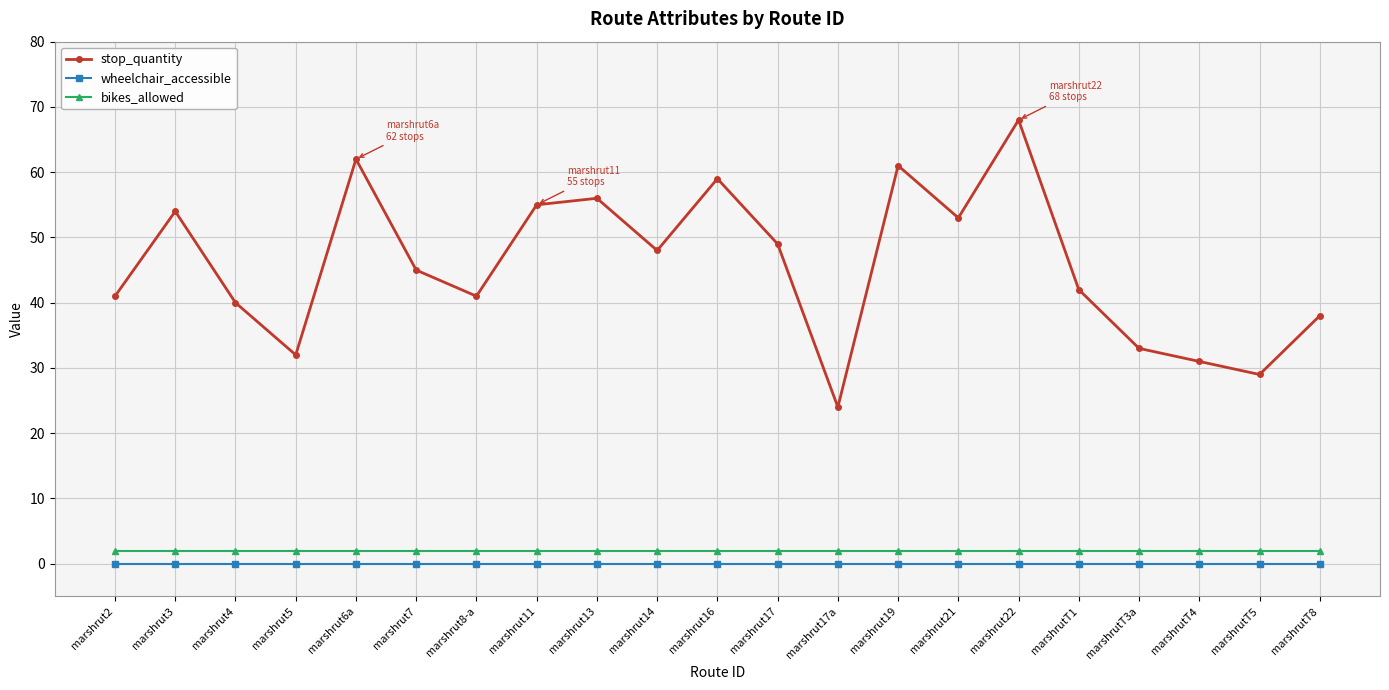

What is the approximate value of bikes_allowed at marshrut7?

2